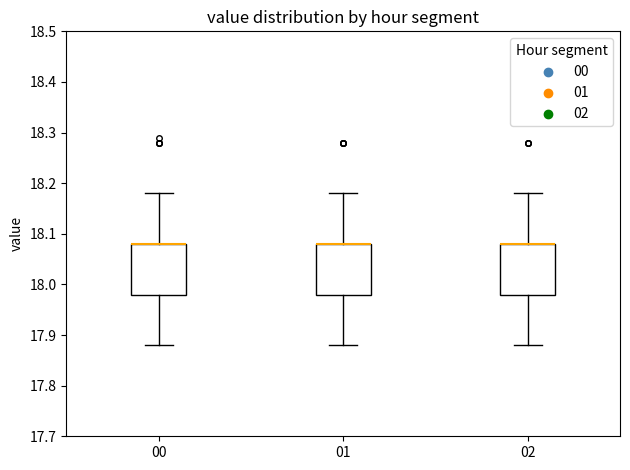

Reading left to right, transcribe this box plot: for each box, give where its median line is, the range the box spans, and where its two whiskers end, as read against the y-axis. The values are not printed on the chart, so give them approximately, as read against the axis.

00: median 18.08 (drawn on the box's upper edge), box 17.98 to 18.08, whiskers 17.88 to 18.18
01: median 18.08 (drawn on the box's upper edge), box 17.98 to 18.08, whiskers 17.88 to 18.18
02: median 18.08 (drawn on the box's upper edge), box 17.98 to 18.08, whiskers 17.88 to 18.18